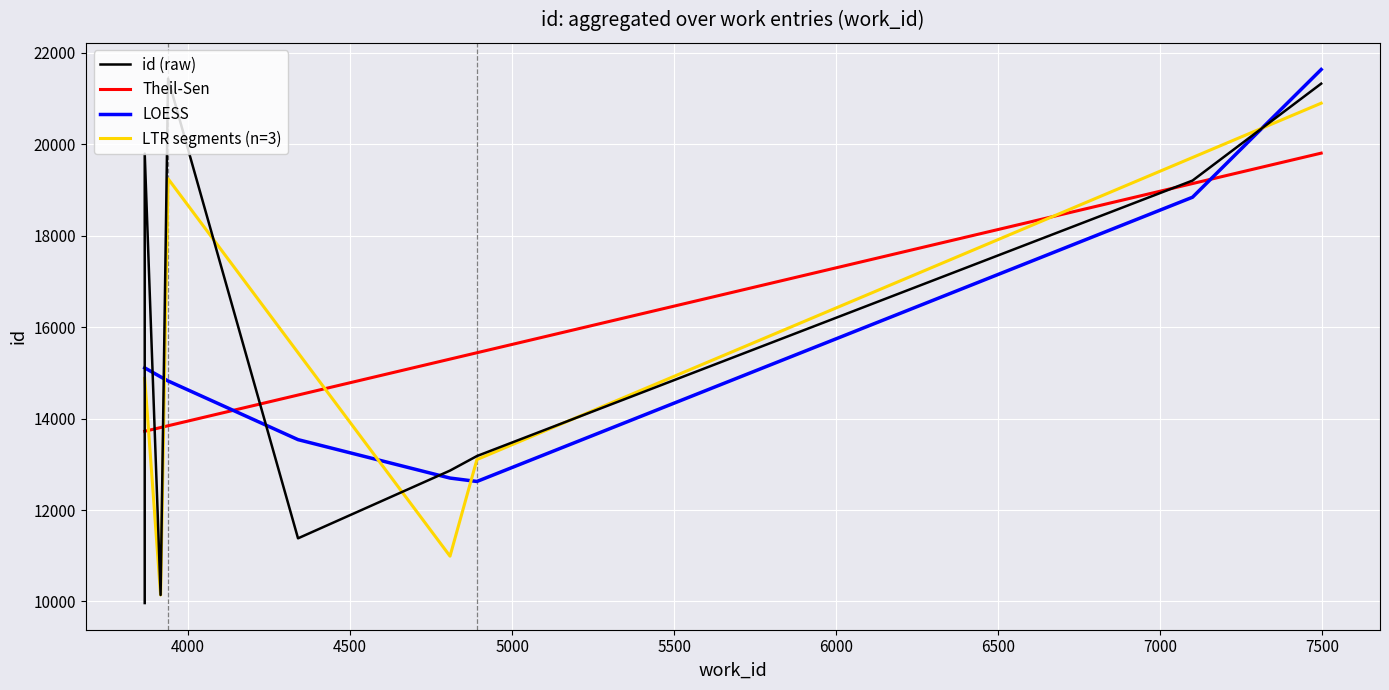

Reading left to right, extract all data points from this chart.

id (raw): 9966.0	19792.0	10143.0	21432.0	11381.0	12862.0	13180.0	19203.0	21322.0
Theil-Sen: 13721.4	13721.4	13803.5	13842.1	14513.9	15299.6	15438.6	19137.7	19802.8
LOESS: 15107.8	15107.8	14911.6	14822.2	13538.7	12698.6	12624.2	18838.6	21631.4
LTR segments (n=3): 14879.0	14879.0	10143.0	19243.9	15440.0	10991.1	13103.2	19707.2	20894.6